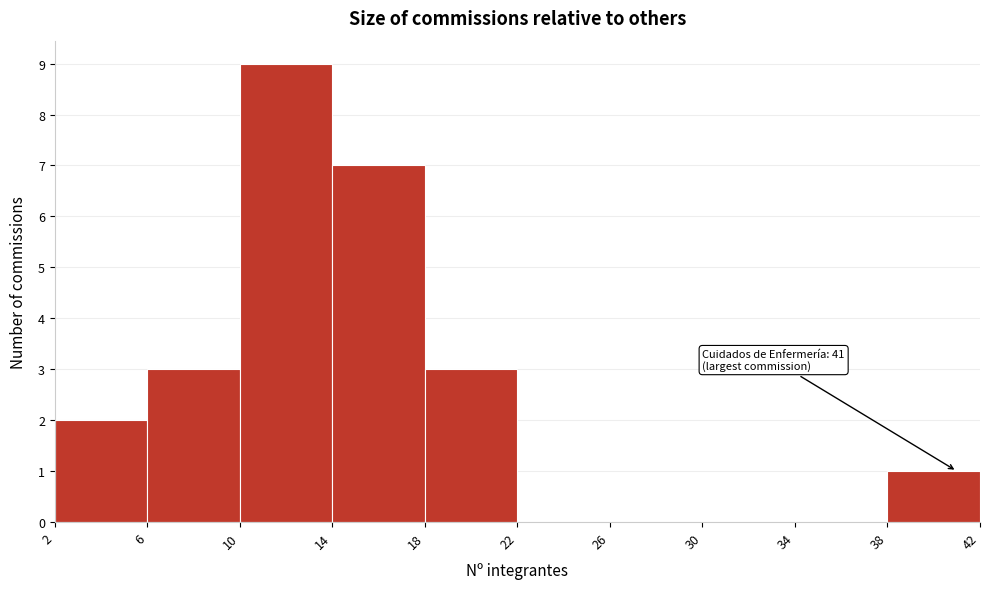

Over which range of the x-axis is the bar tallest?

10 to 14